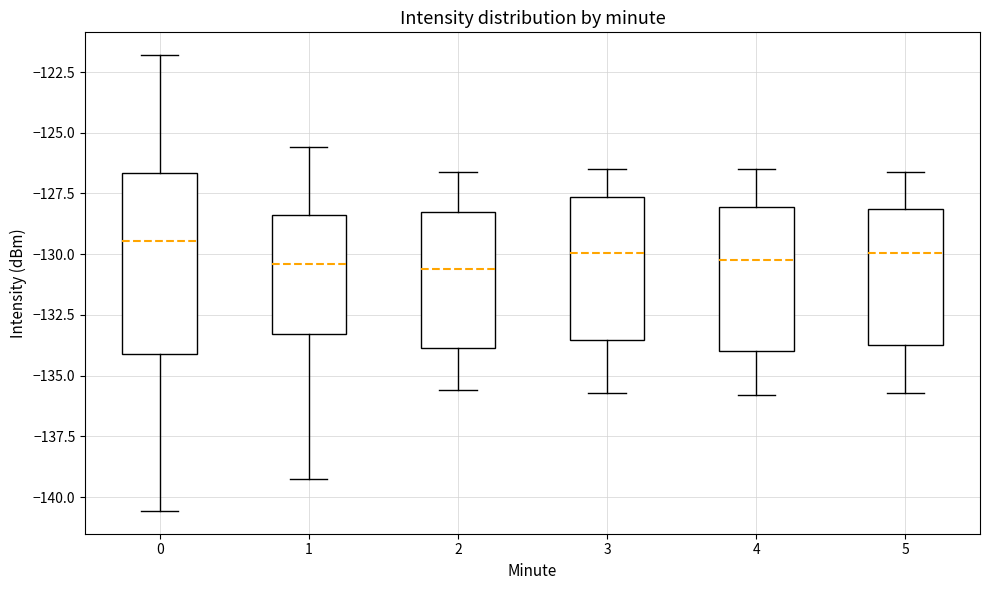

Which box is the tallest, from its lower edge to its upper edge?

0